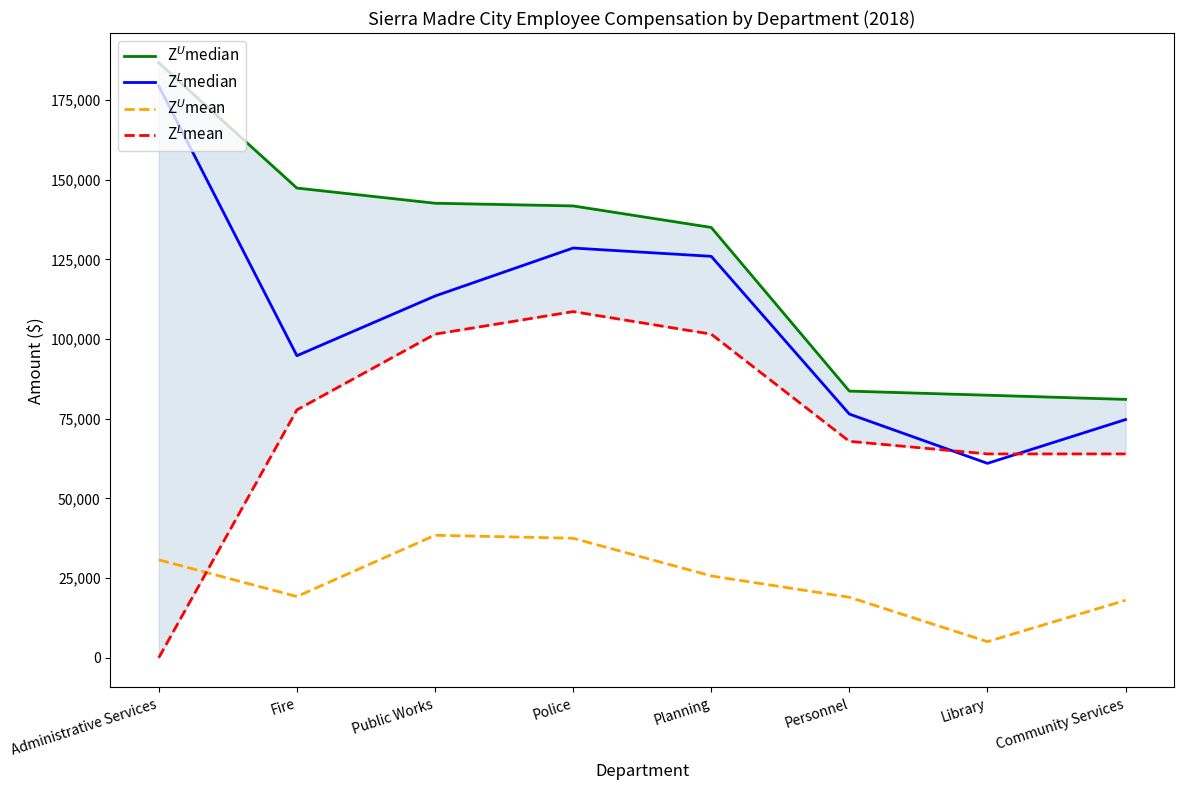

What is the difference between the second highest and second lowest values in the Z$^U$median series?

65014